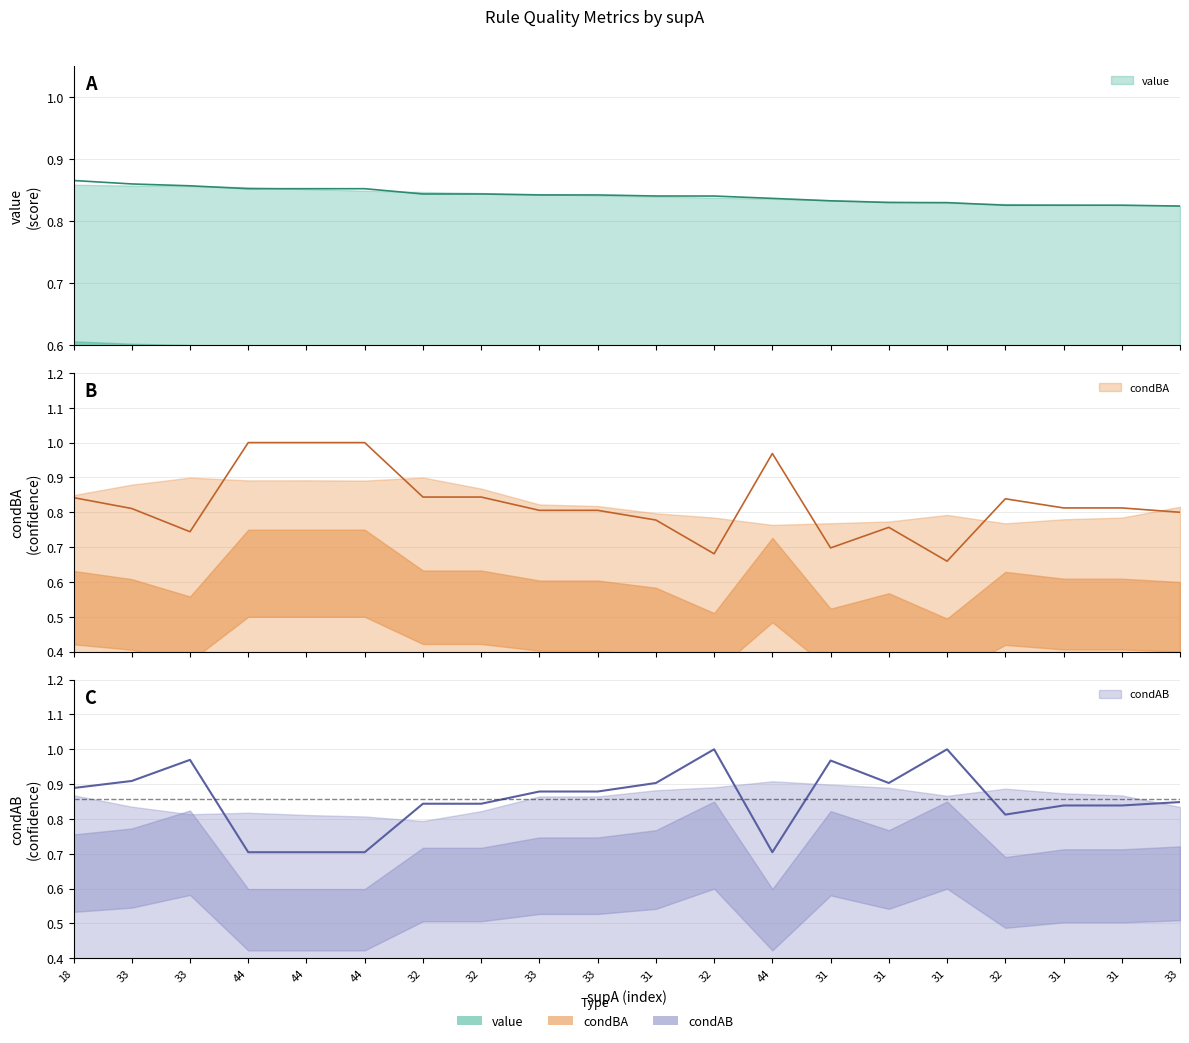

Where is the first local maximum for condBA?

44